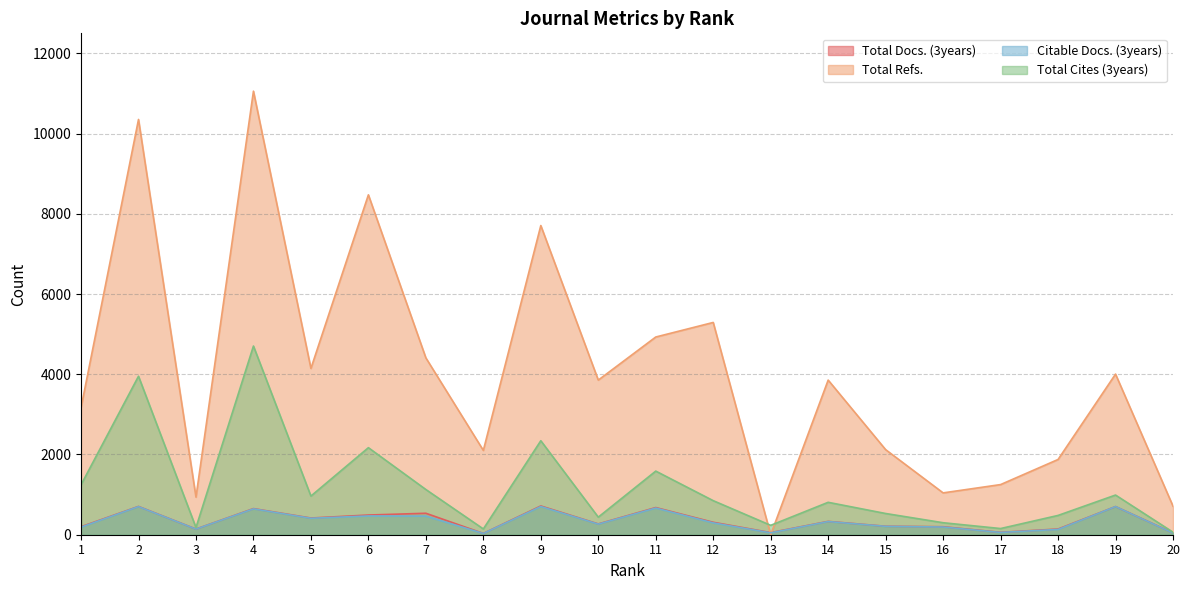

What is the difference between the second highest and second lowest values in the Total Docs. (3years) series?

659